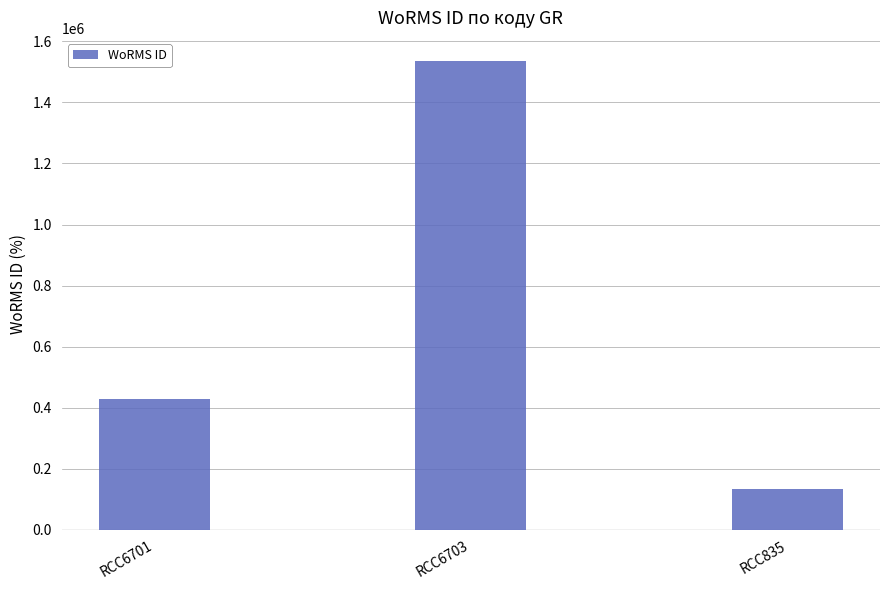

Which category has the lowest value across all series?

RCC835